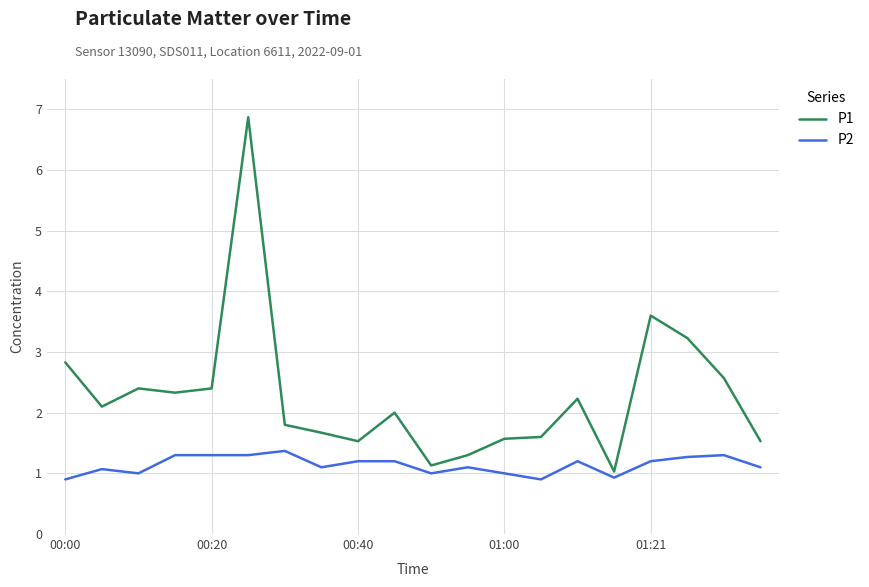

List the series in order of their peak value, lowest first.

P2, P1